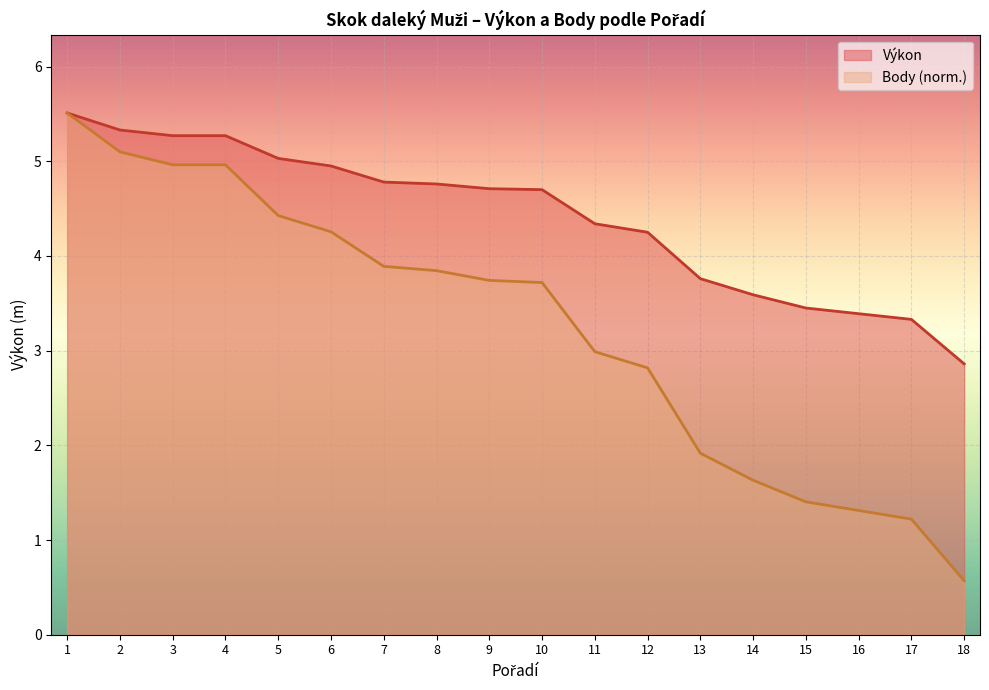

What is the spread (max minus min) of values at 3?

0.3